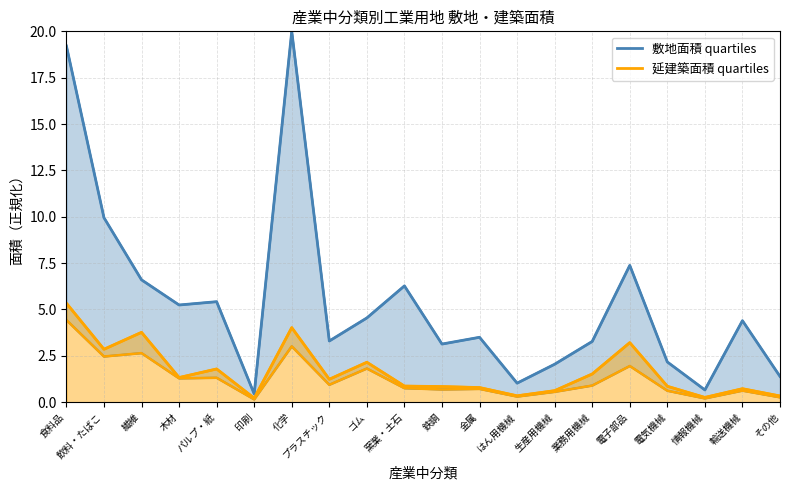

Reading right to left, list all the values displayed in this chart.

敷地面積 quartiles: その他=1.4	輸送機械=4.4	情報機械=0.7	電気機械=2.2	電子部品=7.4	業務用機械=3.3	生産用機械=2.0	はん用機械=1.0	金属=3.5	鉄鋼=3.1	窯業・土石=6.3	ゴム=4.5	プラスチック=3.3	化学=20.0	印刷=0.4	パルプ・紙=5.4	木材=5.2	繊維=6.6	飲料・たばこ=10.0	食料品=19.2
延建築面積 quartiles: その他=0.3	輸送機械=0.7	情報機械=0.3	電気機械=0.9	電子部品=3.2	業務用機械=1.5	生産用機械=0.6	はん用機械=0.3	金属=0.8	鉄鋼=0.8	窯業・土石=0.9	ゴム=2.2	プラスチック=1.2	化学=4.0	印刷=0.2	パルプ・紙=1.8	木材=1.3	繊維=3.8	飲料・たばこ=2.9	食料品=5.3